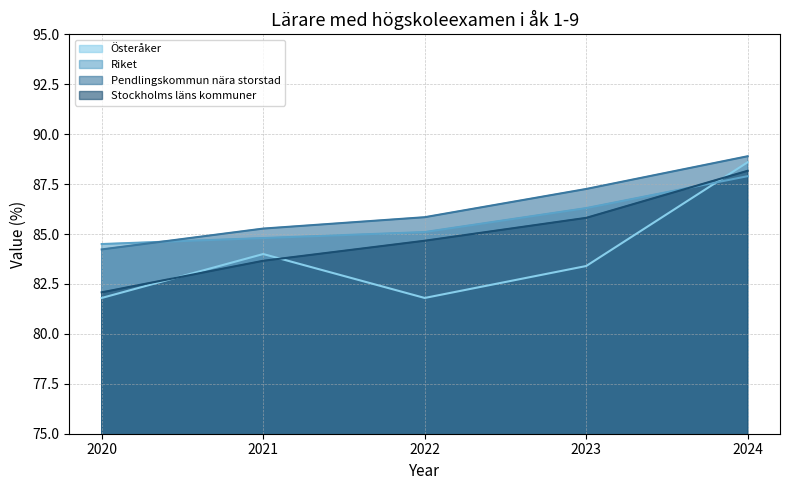

Which has a higher value, 2023 or 2022?

2023